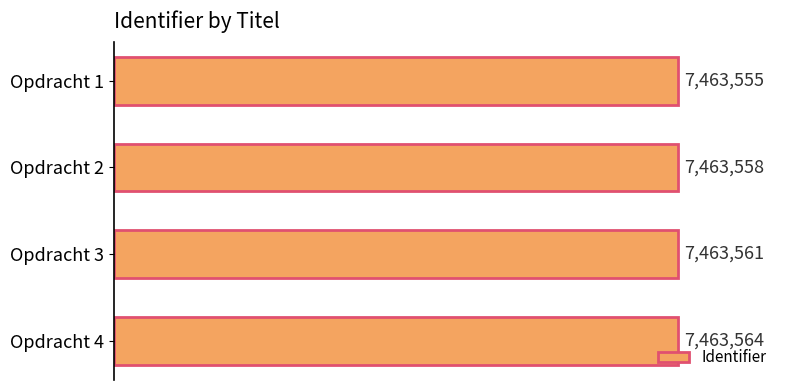

What is the difference between the maximum and minimum values?

9